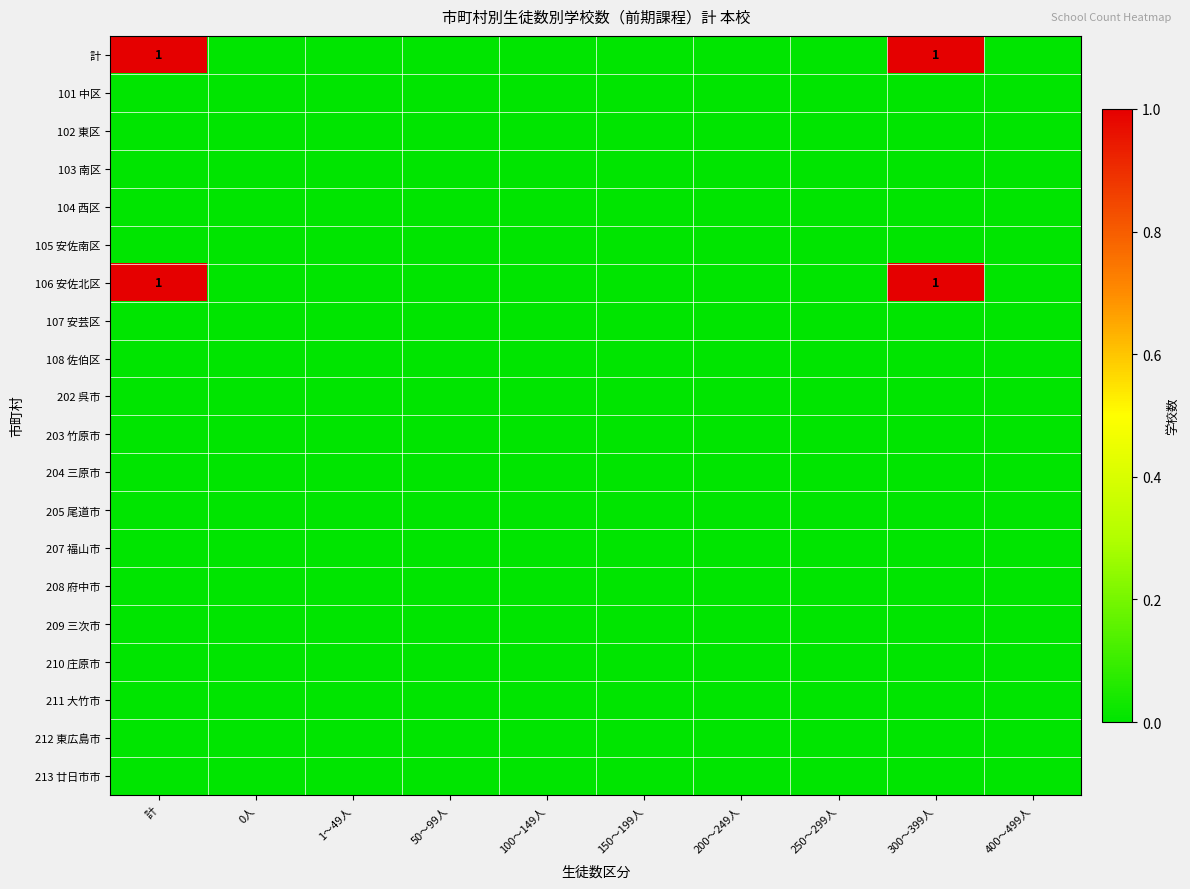

The value of 計 at 計 is 1. True or false?

True